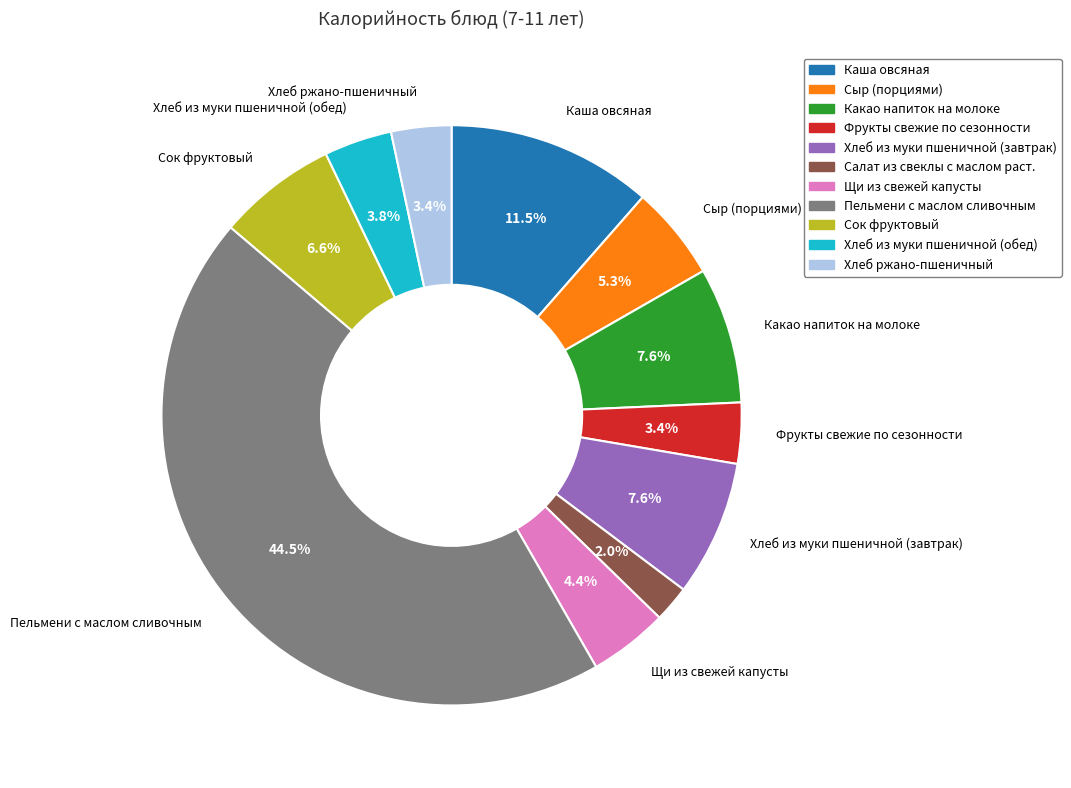

Which slice is the largest?

Пельмени с маслом сливочным